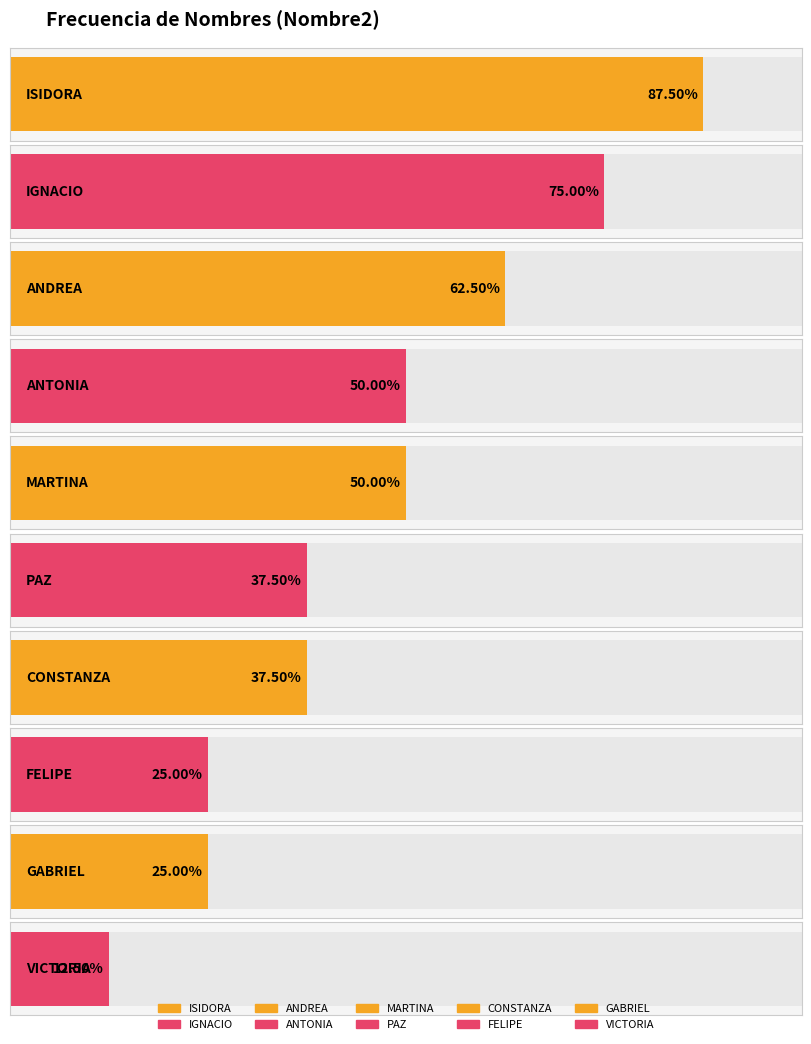

At which category does the chart reach its peak across all series?

ISIDORA